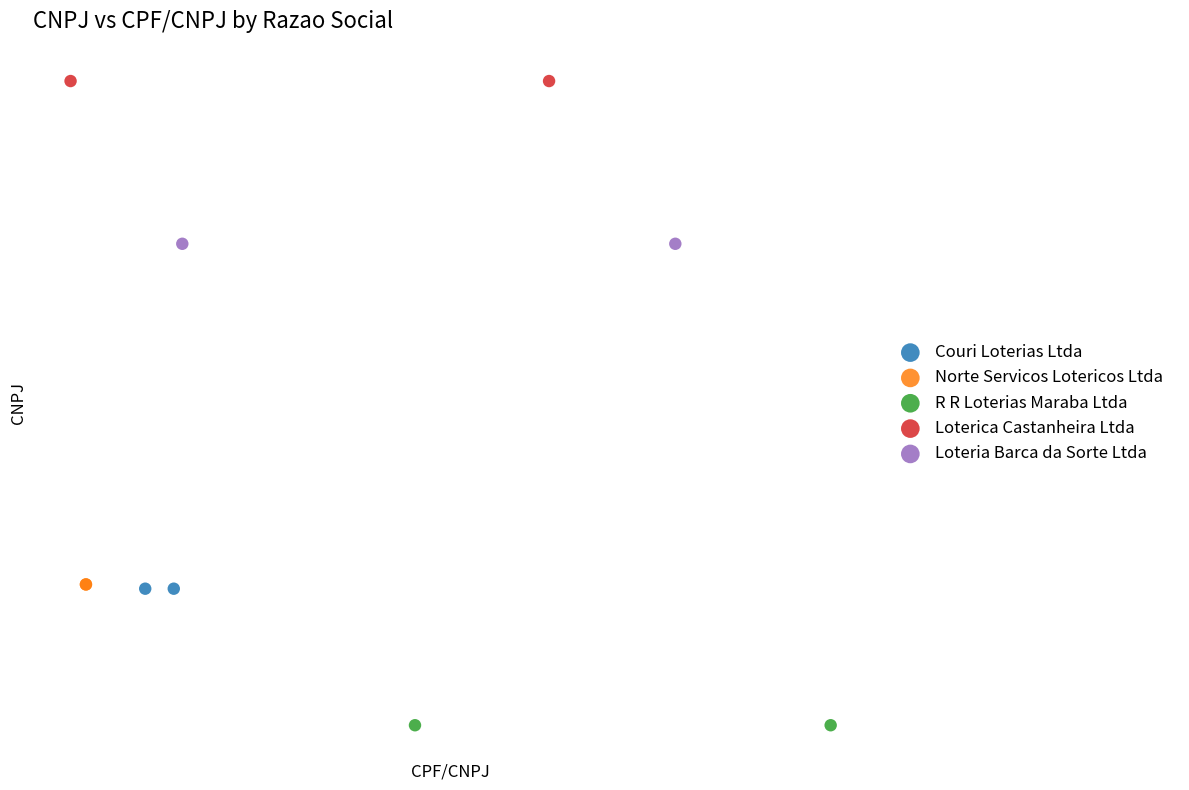

Which series reaches the minimum Y coordinate?

R R Loterias Maraba Ltda